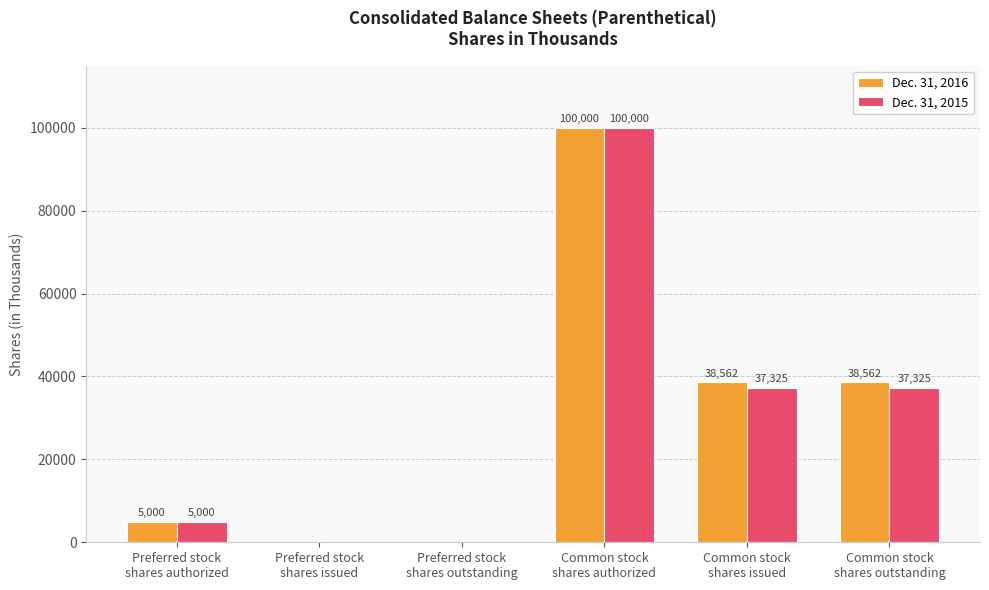

What is the highest value of the Dec. 31, 2016 series?

100000